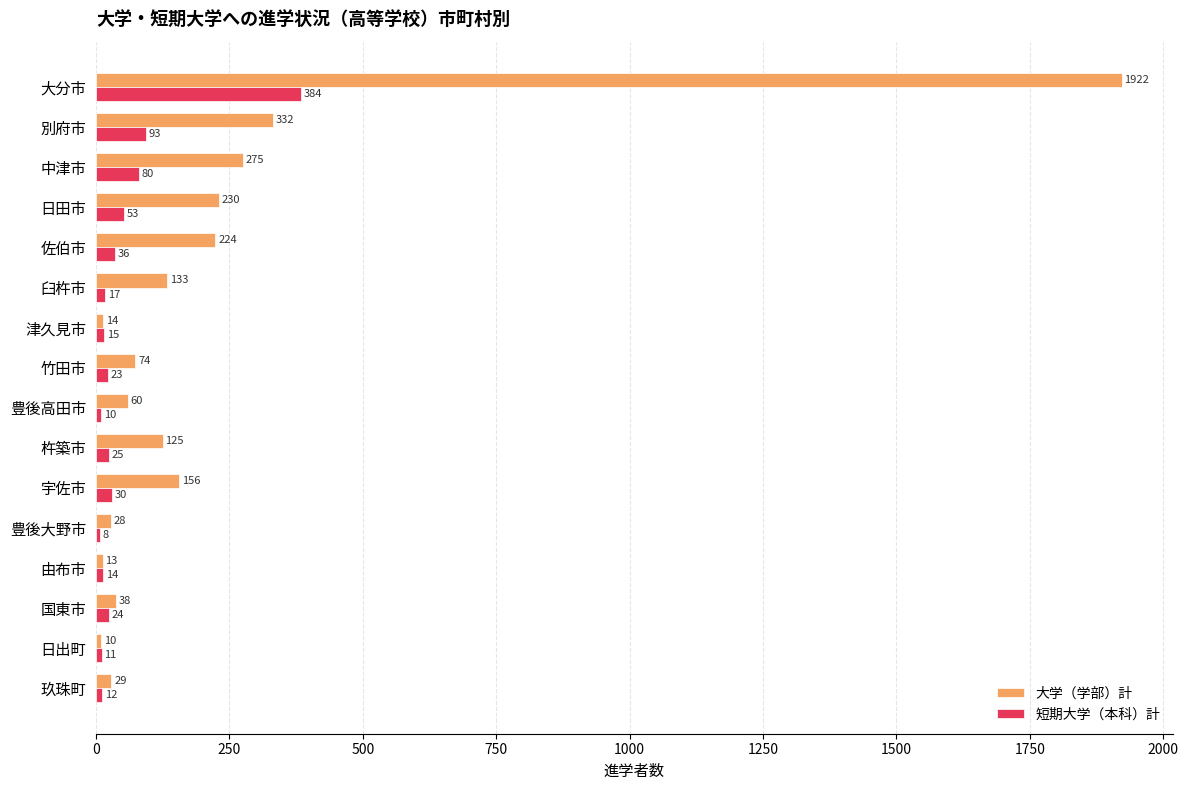

At which label is 大学（学部）計 closest to 966?

別府市